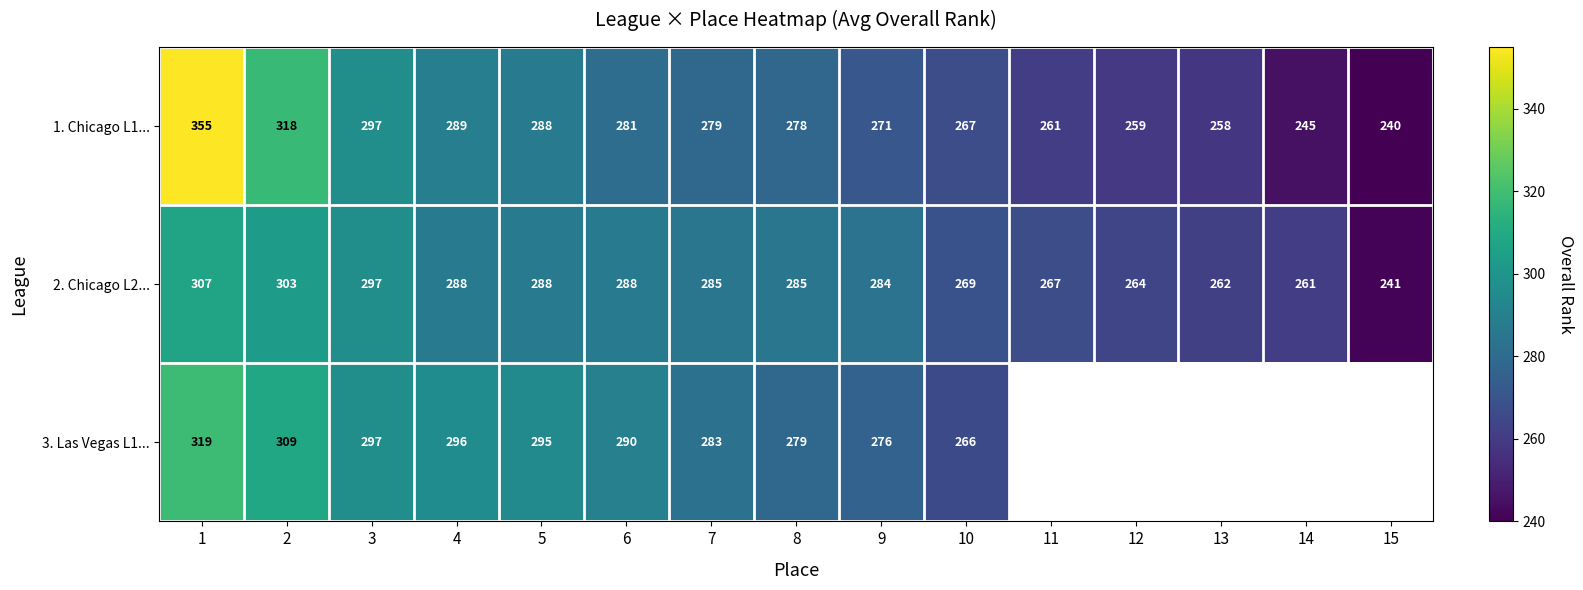

Is it true that 2. Chicago L2... equals 479.2 at 4?

False